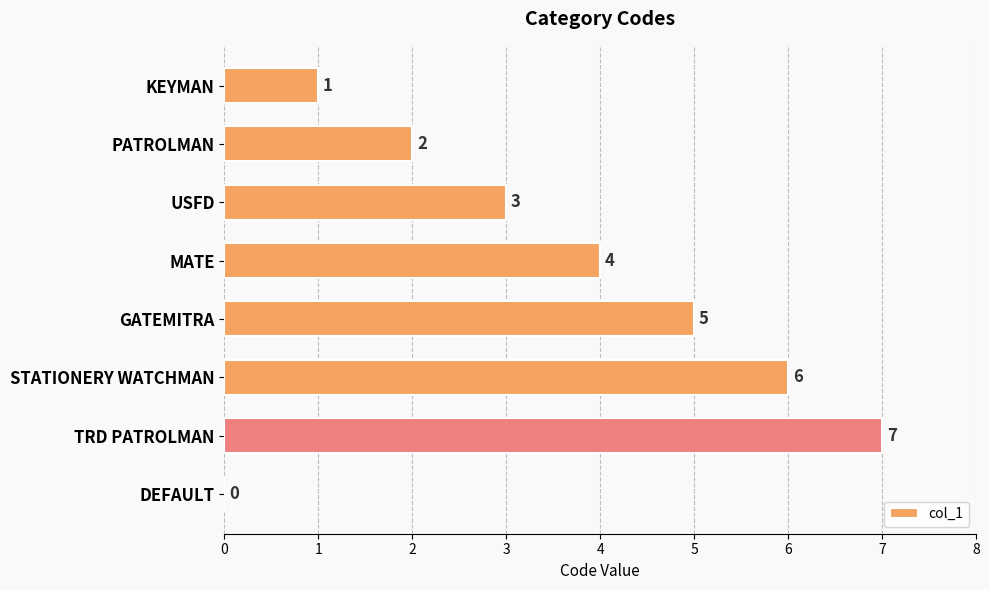

Between MATE and PATROLMAN, which is larger?

MATE